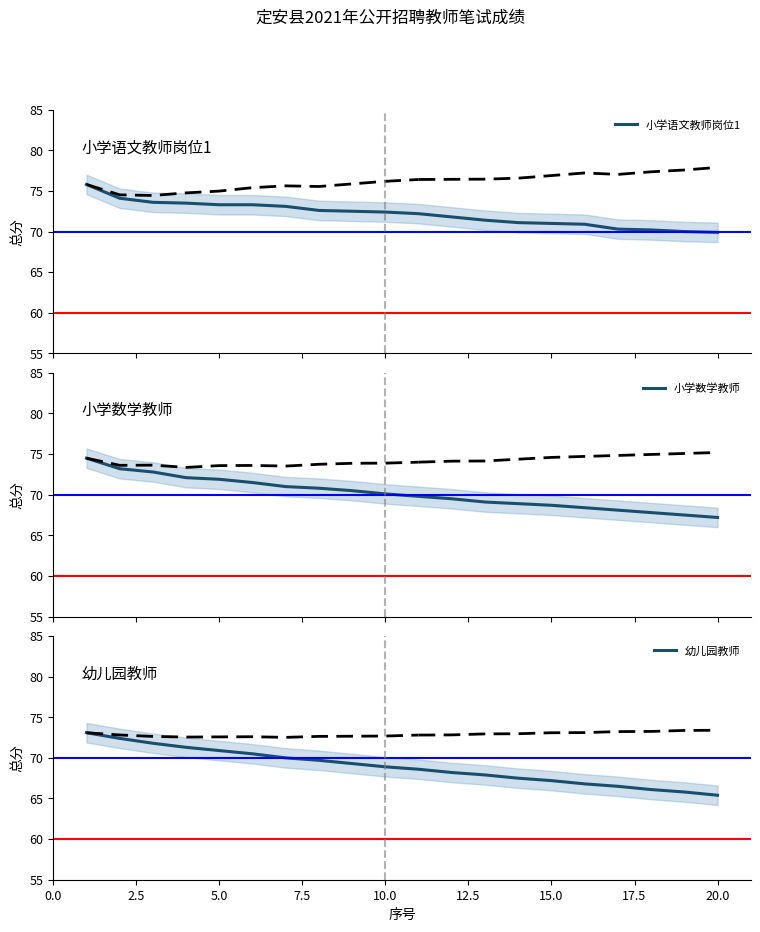

What is the lowest value of the 小学语文教师岗位1 series?

69.9